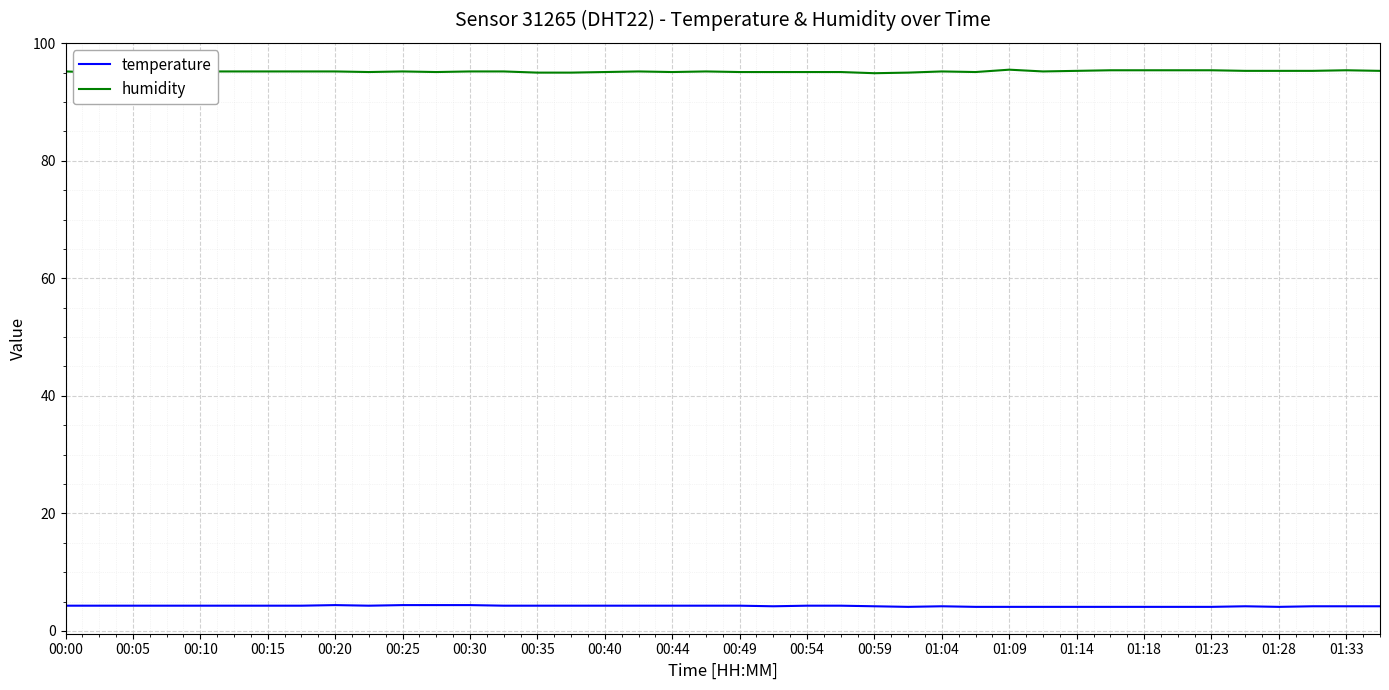

True or false: humidity and temperature cross at least once.

False